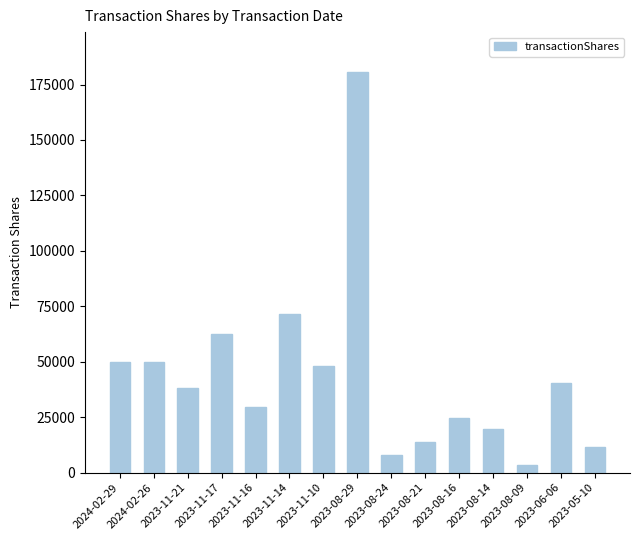

Approximately how many times larger is the value at 2023-08-16 compared to 2023-08-29?

0.1